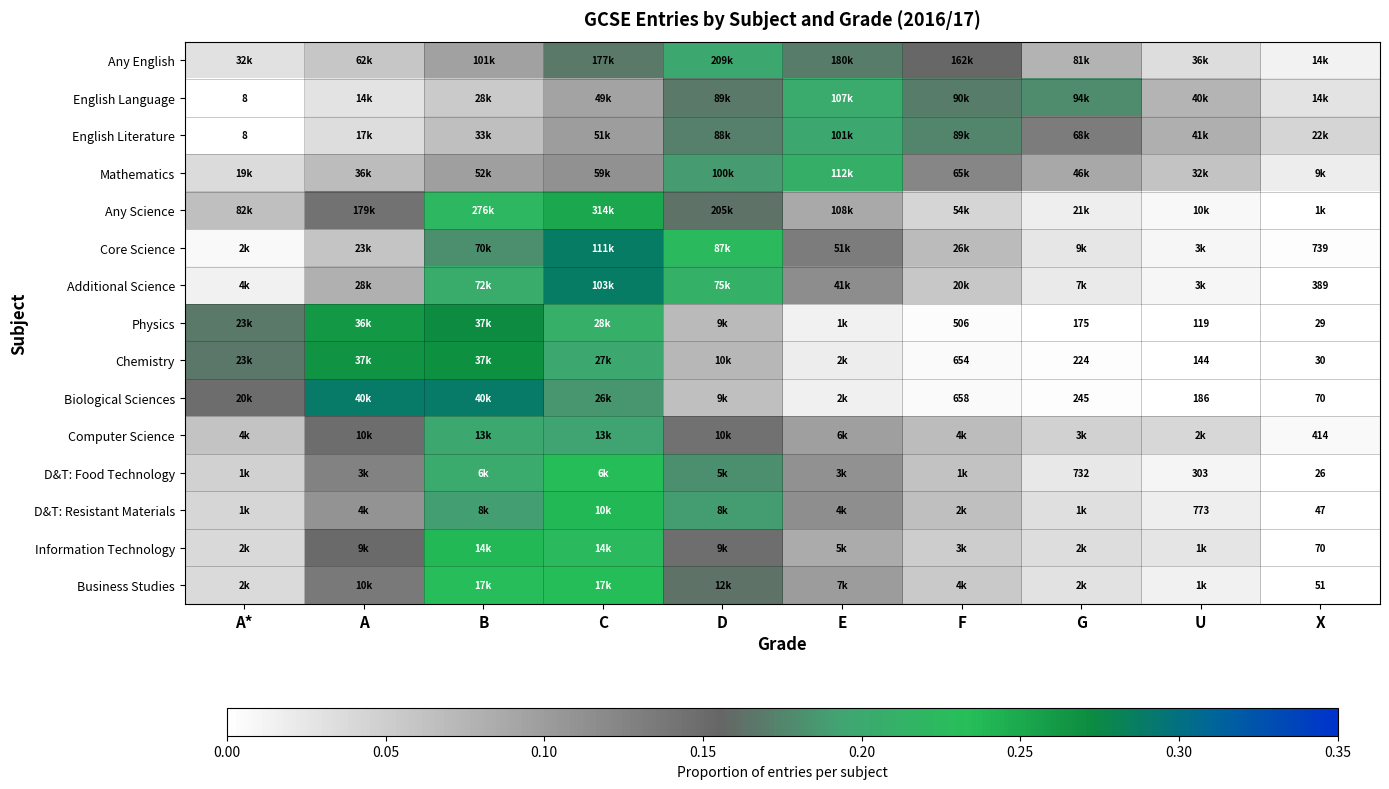

Rank the categories by Mathematics value from highest to lowest.

E, D, F, C, B, G, A, U, A*, X